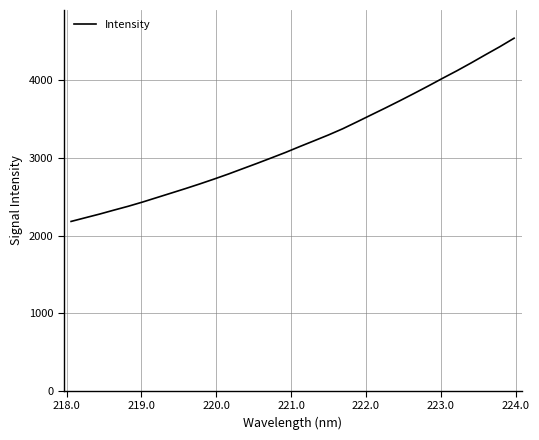

What is the maximum value shown in the chart?

4542.7